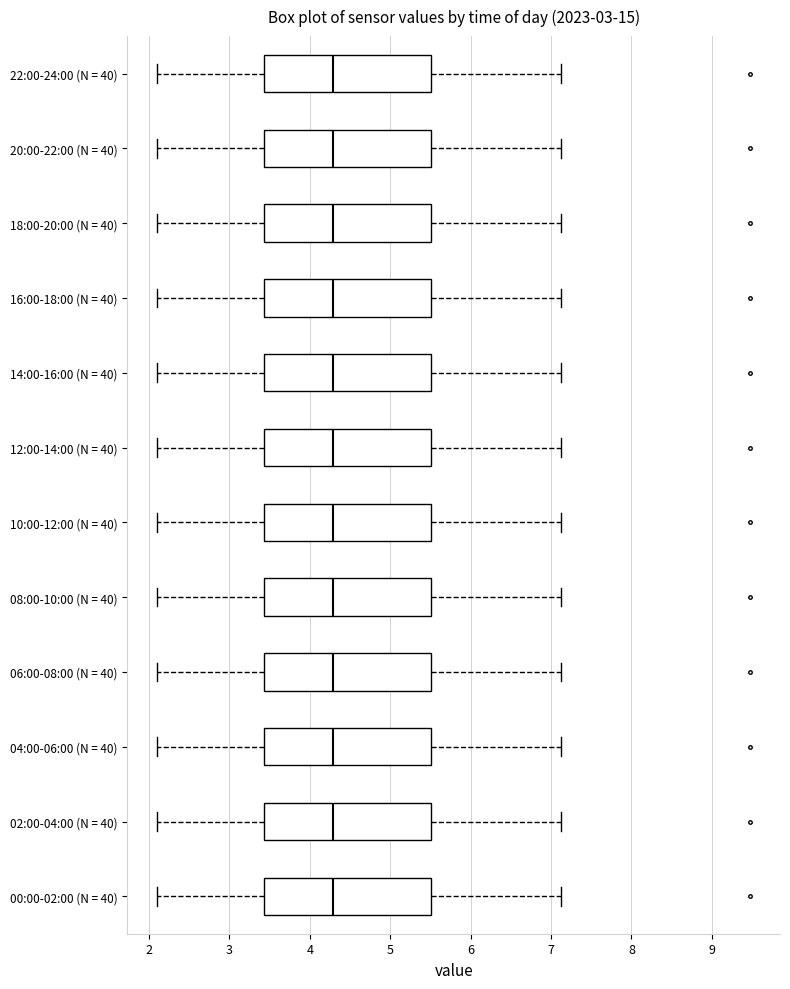

Reading bottom to top, read every box against the x-axis: the position of its median line, the range the box covers, and the ends of its whiskers. The values are not printed on the chart, so give them approximately, as read against the axis.

00:00-02:00 (N = 40): median 4.3, box 3.4 to 5.5, whiskers 2.1 to 7.1
02:00-04:00 (N = 40): median 4.3, box 3.4 to 5.5, whiskers 2.1 to 7.1
04:00-06:00 (N = 40): median 4.3, box 3.4 to 5.5, whiskers 2.1 to 7.1
06:00-08:00 (N = 40): median 4.3, box 3.4 to 5.5, whiskers 2.1 to 7.1
08:00-10:00 (N = 40): median 4.3, box 3.4 to 5.5, whiskers 2.1 to 7.1
10:00-12:00 (N = 40): median 4.3, box 3.4 to 5.5, whiskers 2.1 to 7.1
12:00-14:00 (N = 40): median 4.3, box 3.4 to 5.5, whiskers 2.1 to 7.1
14:00-16:00 (N = 40): median 4.3, box 3.4 to 5.5, whiskers 2.1 to 7.1
16:00-18:00 (N = 40): median 4.3, box 3.4 to 5.5, whiskers 2.1 to 7.1
18:00-20:00 (N = 40): median 4.3, box 3.4 to 5.5, whiskers 2.1 to 7.1
20:00-22:00 (N = 40): median 4.3, box 3.4 to 5.5, whiskers 2.1 to 7.1
22:00-24:00 (N = 40): median 4.3, box 3.4 to 5.5, whiskers 2.1 to 7.1